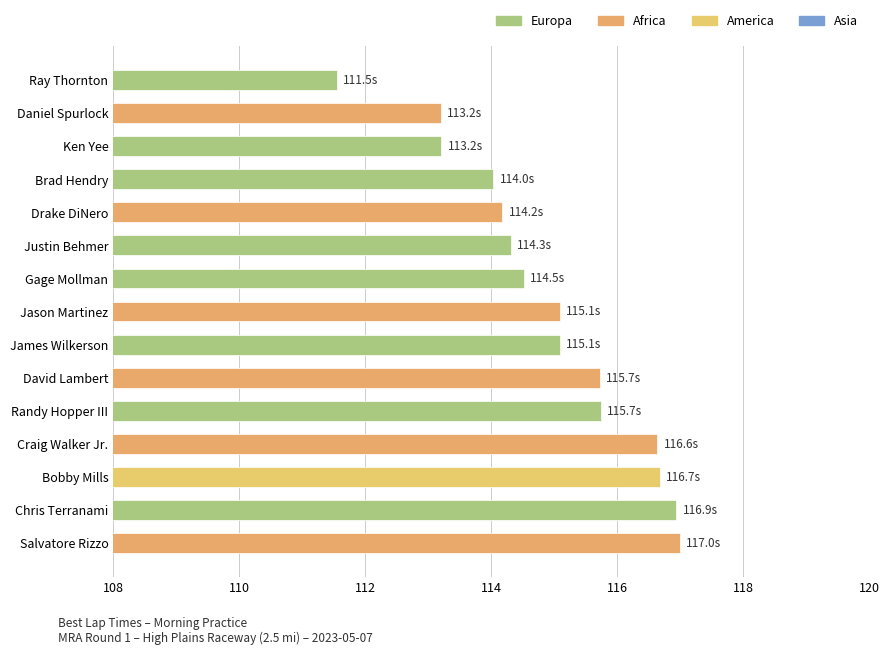

What is the change in value from Craig Walker Jr. to Brad Hendry?

-2.6